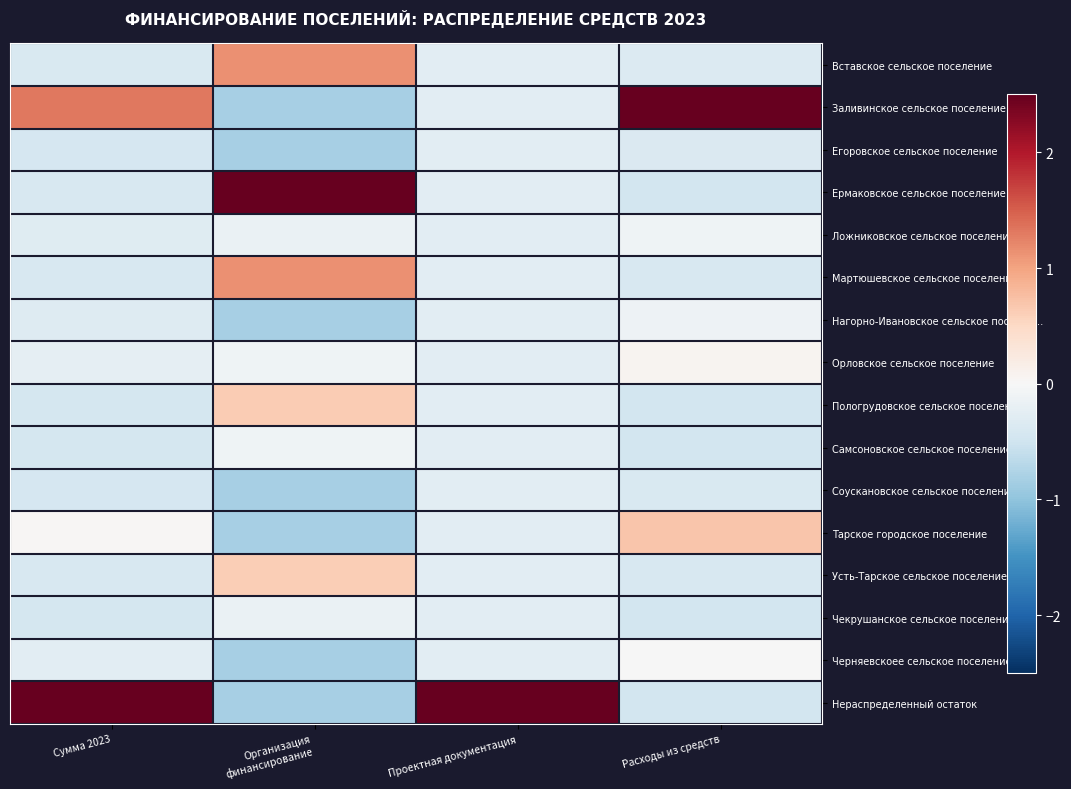

Count the number of data series in this chart.

16